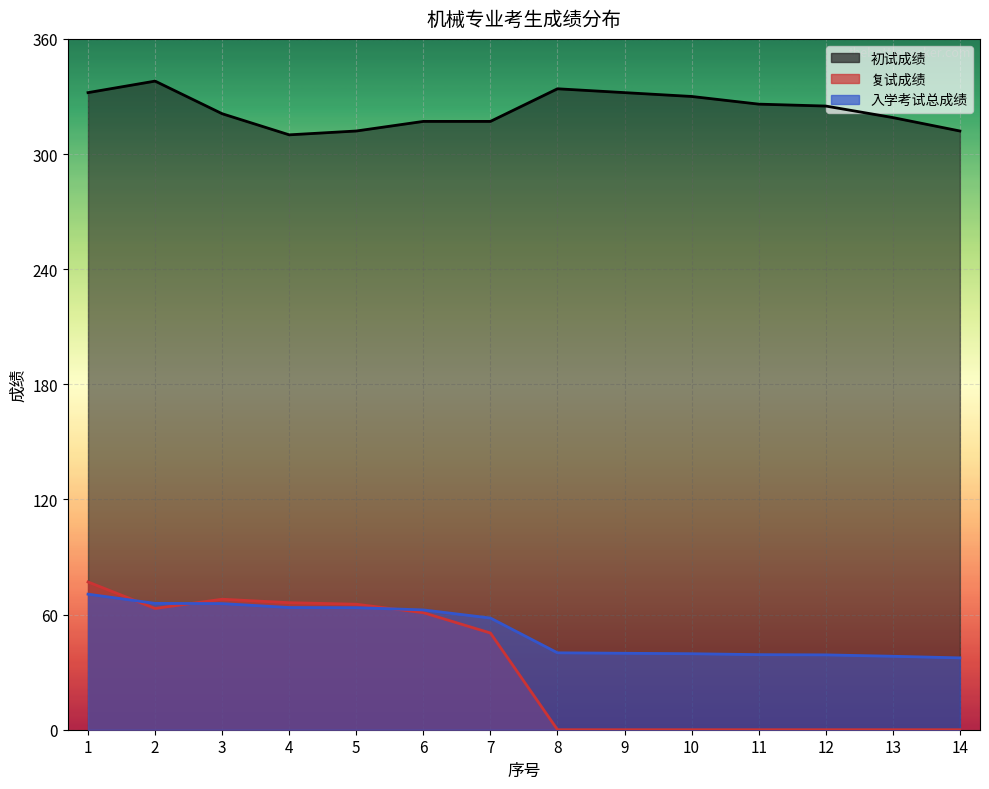

What is the spread (max minus min) of values at 9?

332.0